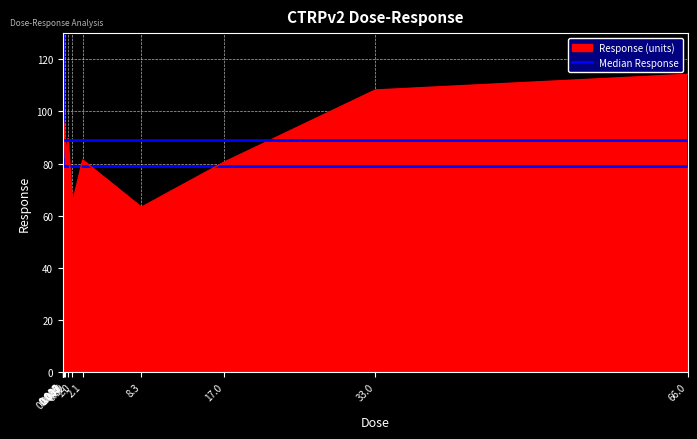

Where does the data first go above 89?

0.0081